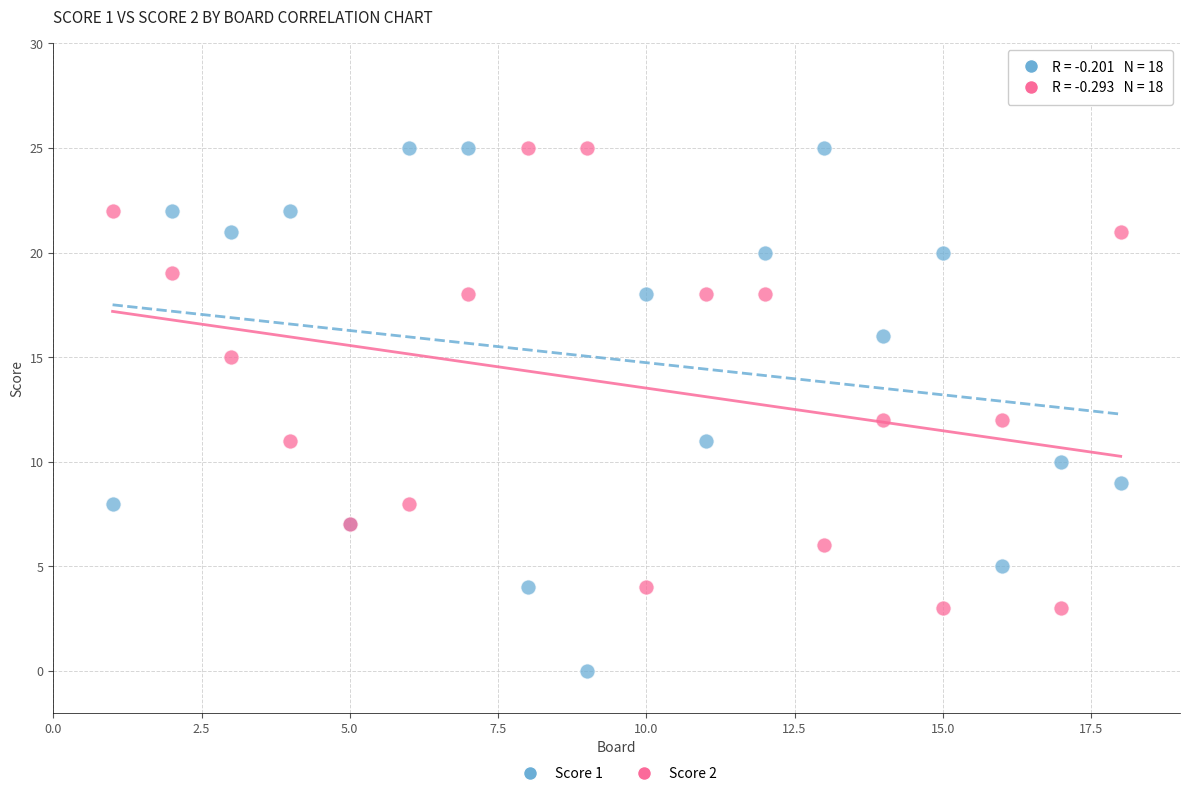

What are all the series names shown in the legend?

Score 1, Score 2